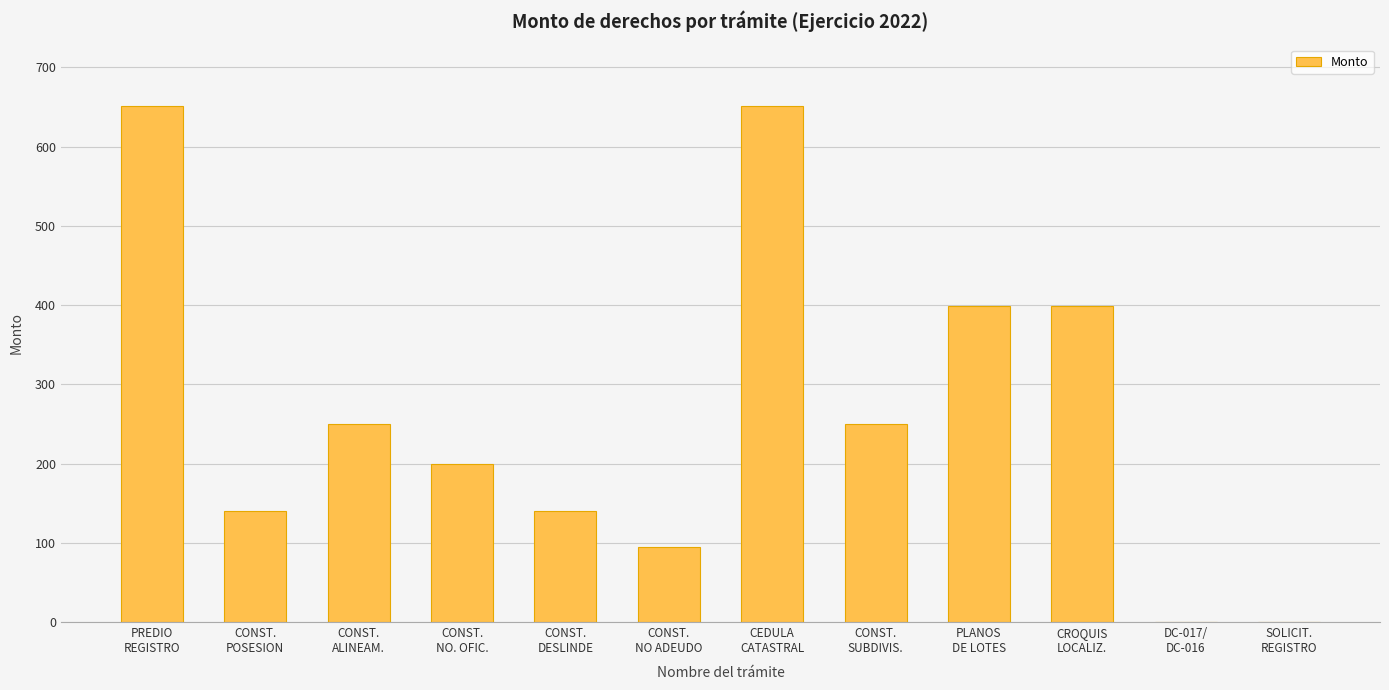

What is the maximum value shown in the chart?

651.0